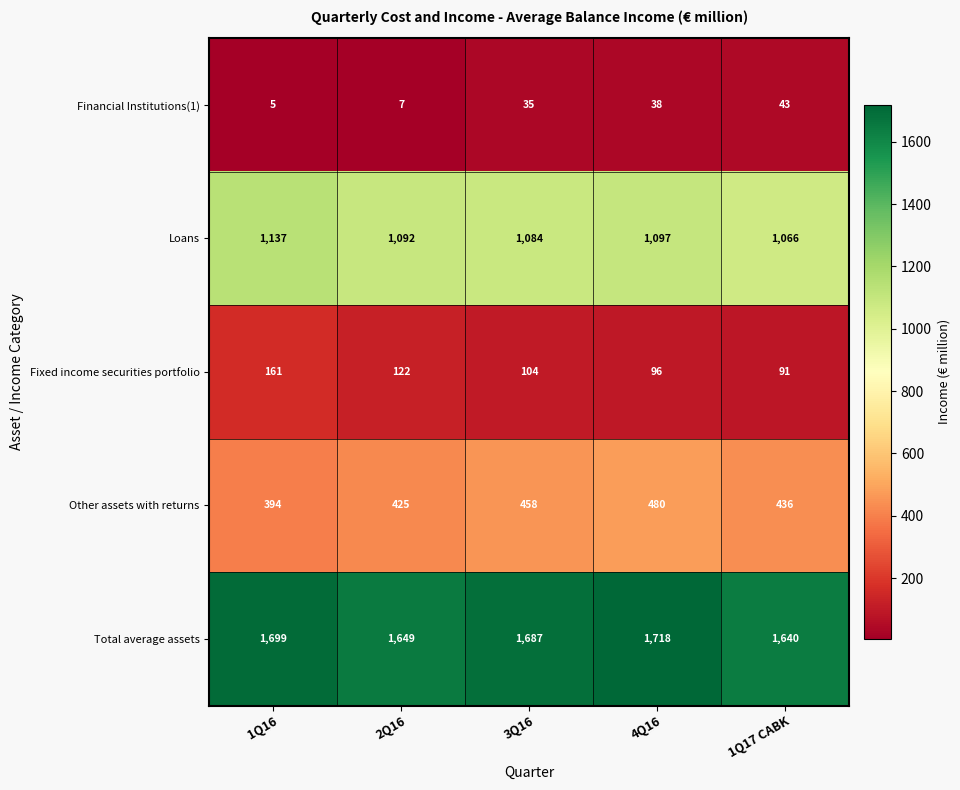

How many distinct data groups are displayed?

5